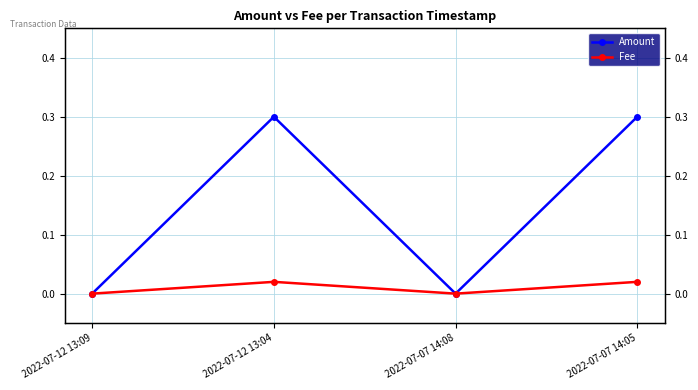

Does the chart have visible grid lines?

Yes